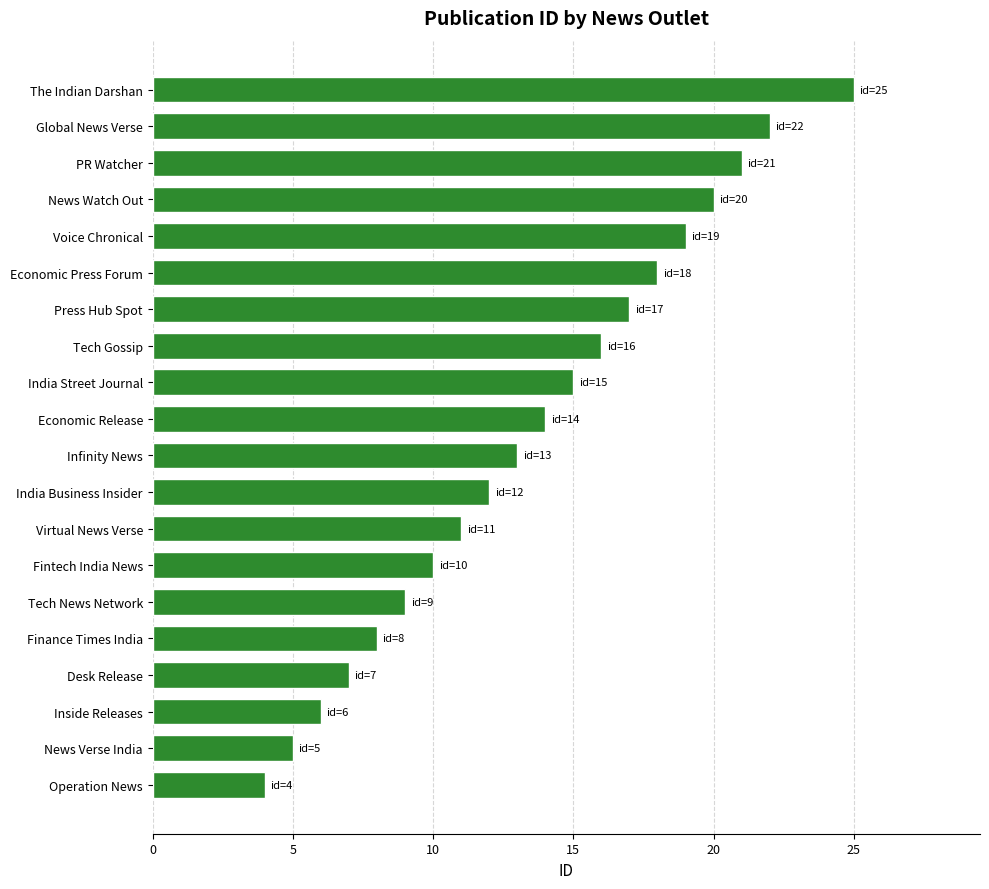

Reading top to bottom, transcribe all the data shown in this chart.

The Indian Darshan=25	Global News Verse=22	PR Watcher=21	News Watch Out=20	Voice Chronical=19	Economic Press Forum=18	Press Hub Spot=17	Tech Gossip=16	India Street Journal=15	Economic Release=14	Infinity News=13	India Business Insider=12	Virtual News Verse=11	Fintech India News=10	Tech News Network=9	Finance Times India=8	Desk Release=7	Inside Releases=6	News Verse India=5	Operation News=4